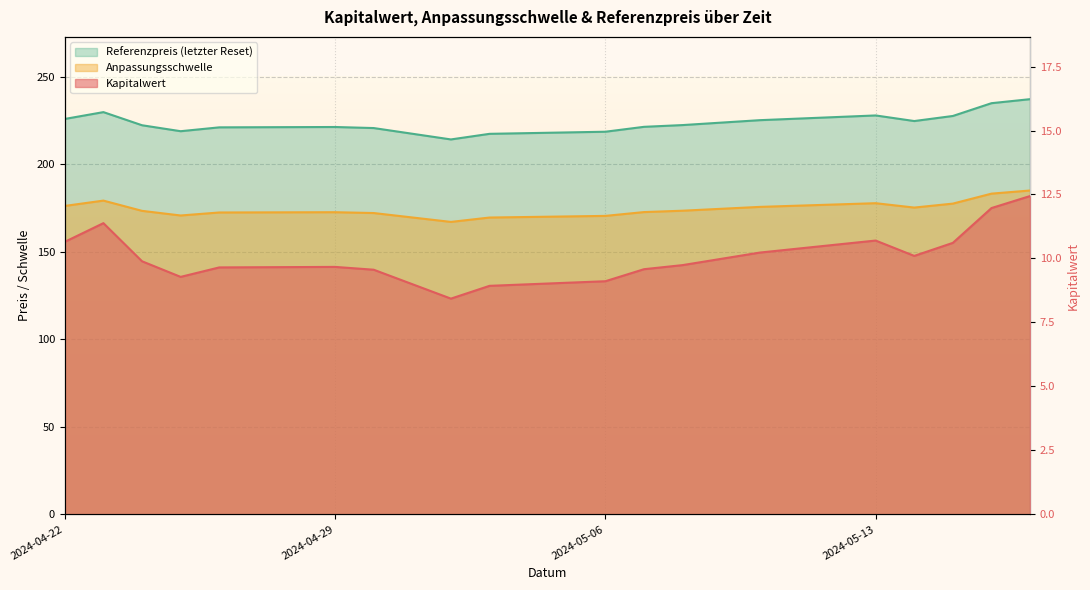

At which category is the sum across all series the highest?

2024-05-17